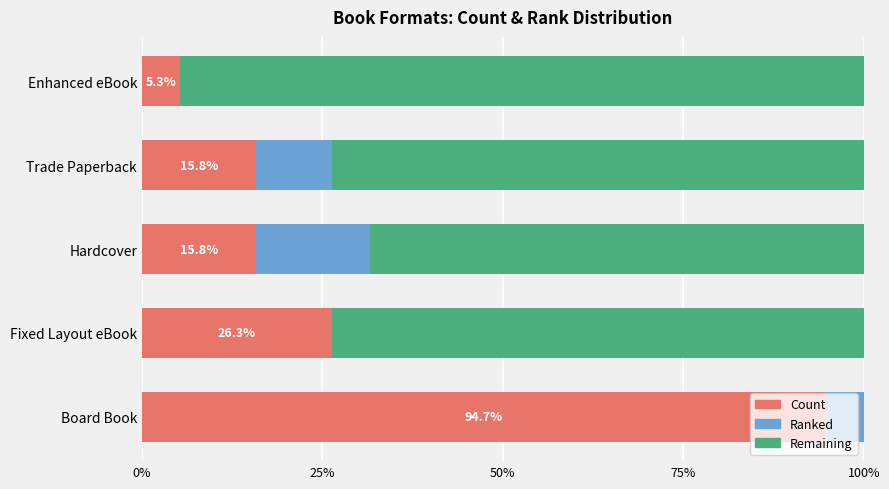

What is the label of the 1st bar from the right?

Enhanced eBook